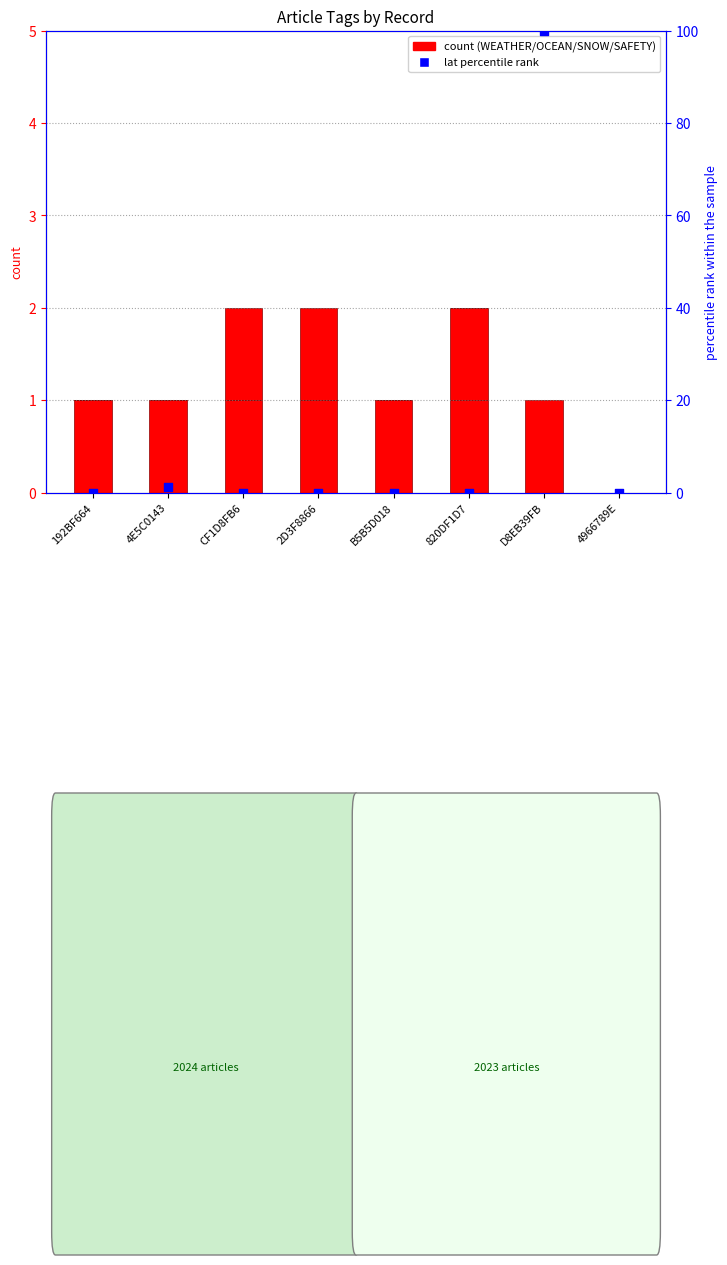

What is the total value across all series at D8EB39FB?

101.0